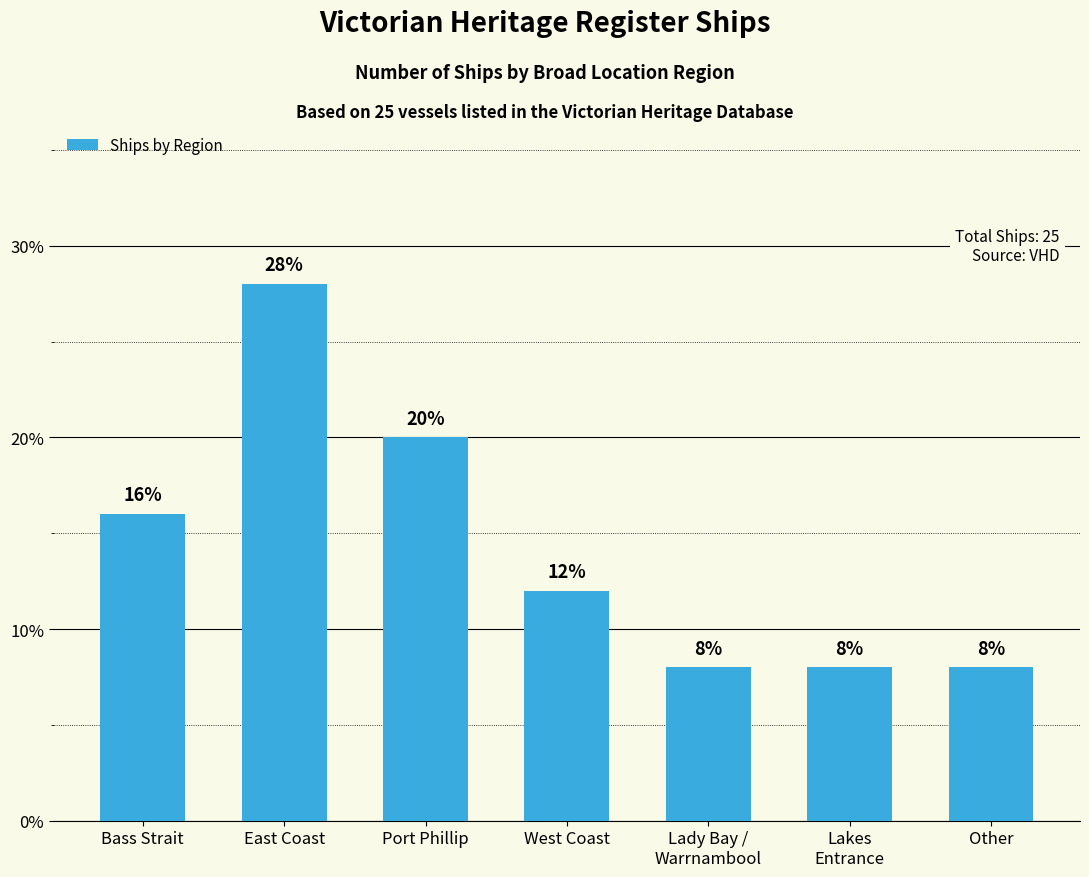

Is it true that the value at East Coast is 28.0?

True